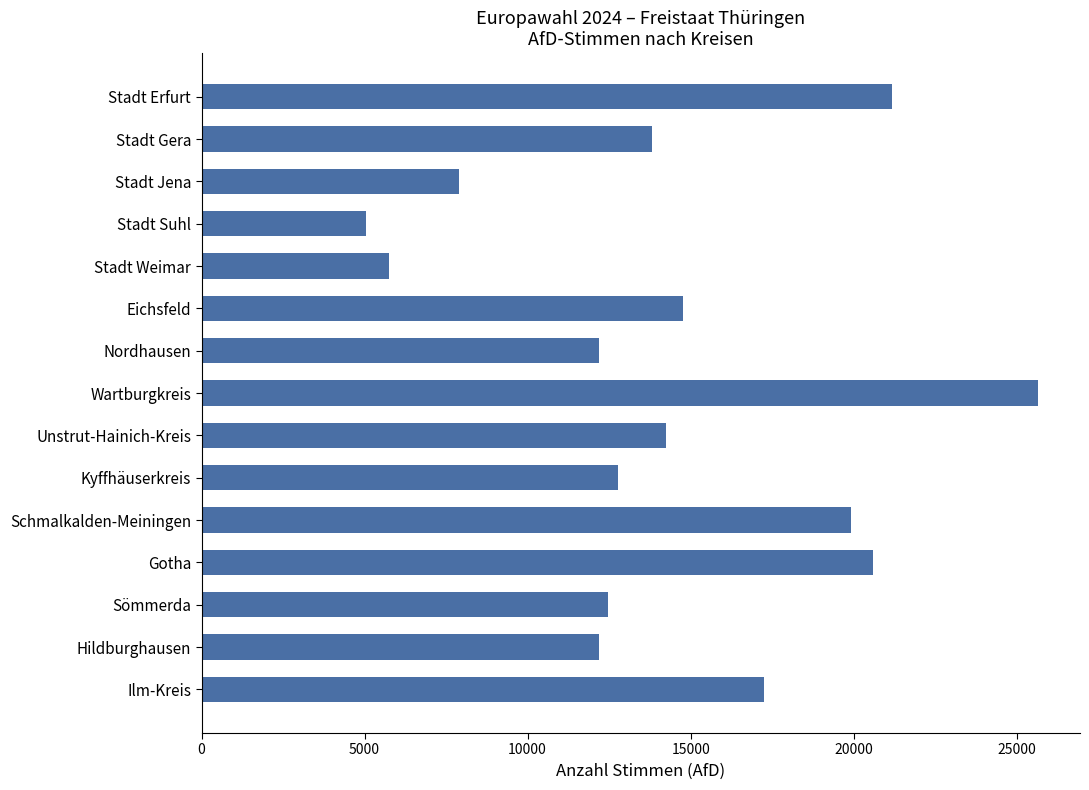

Between Gotha and Stadt Erfurt, which is larger?

Stadt Erfurt